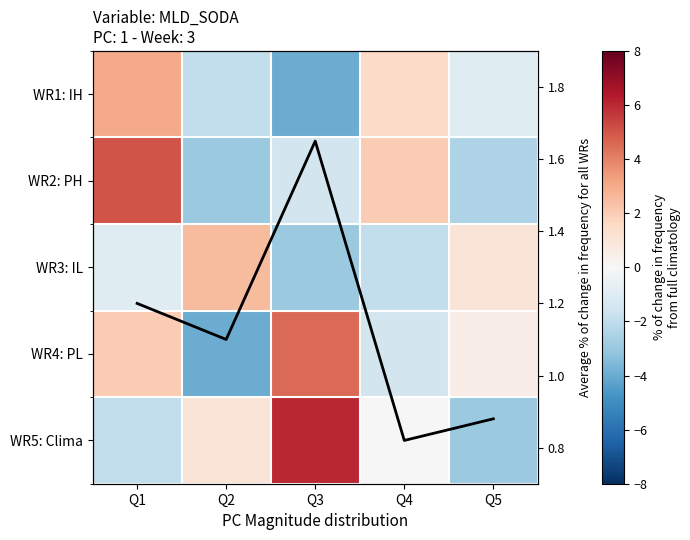

Rank the categories by Avg % change value from lowest to highest.

Q4, Q5, Q2, Q1, Q3